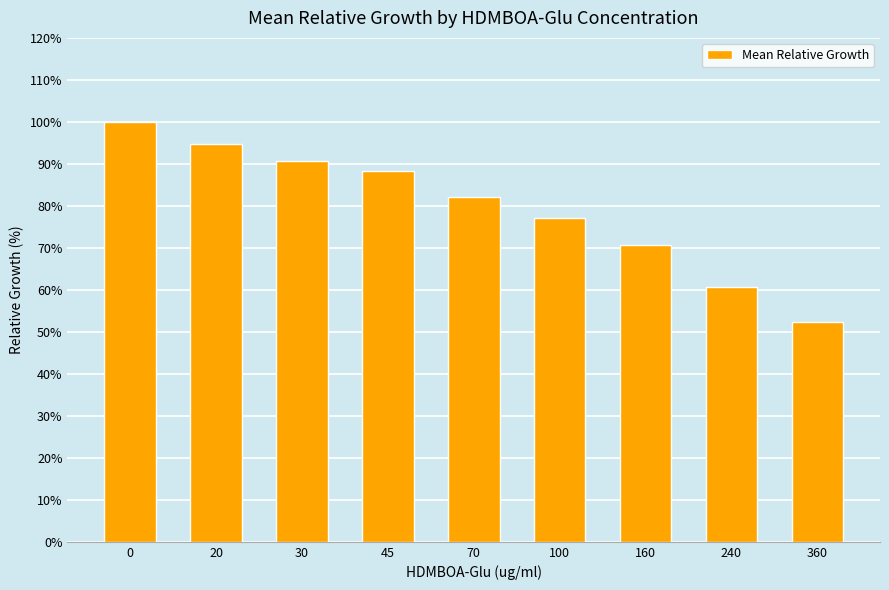

Approximately how many times larger is the value at 360 compared to 70?

0.6